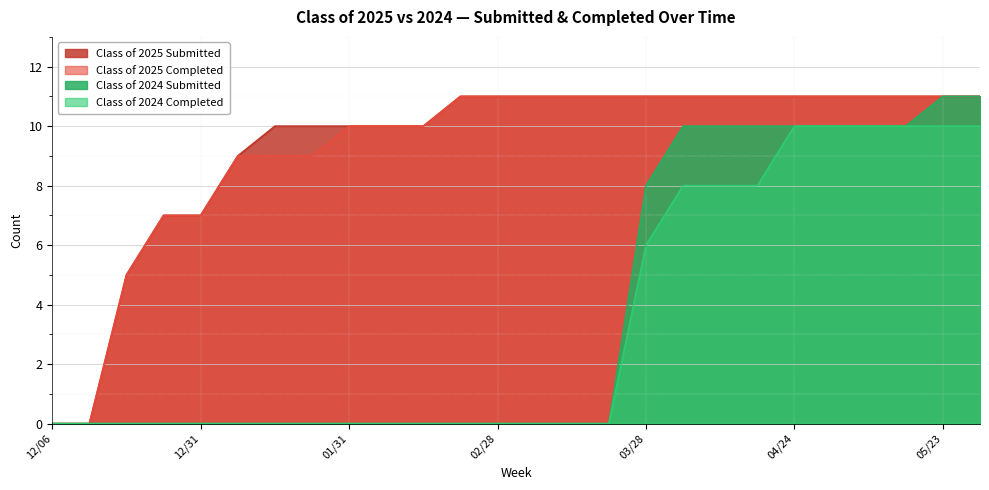

Which series has the largest total across all categories?

Class of 2025 Submitted